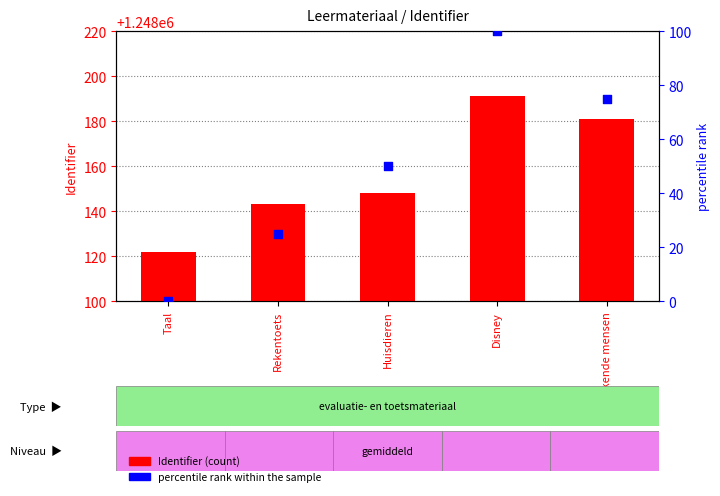

Which series has the widest spread of Y values?

percentile rank within the sample